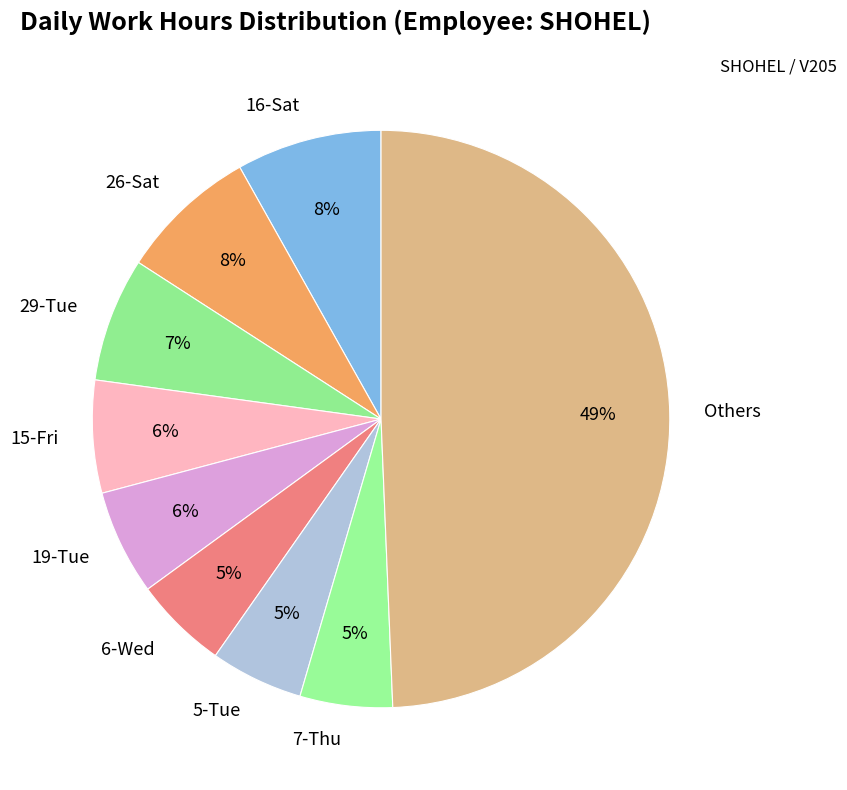

Which category has the biggest portion of the pie?

Others